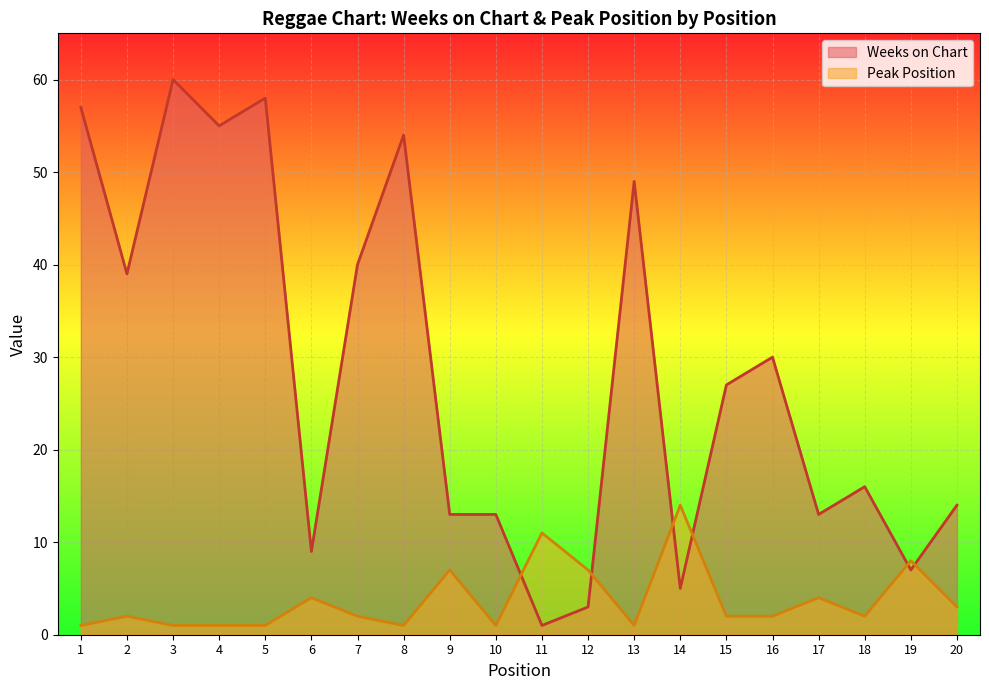

What is the value of the Peak Position point at the 16th from the left?

2